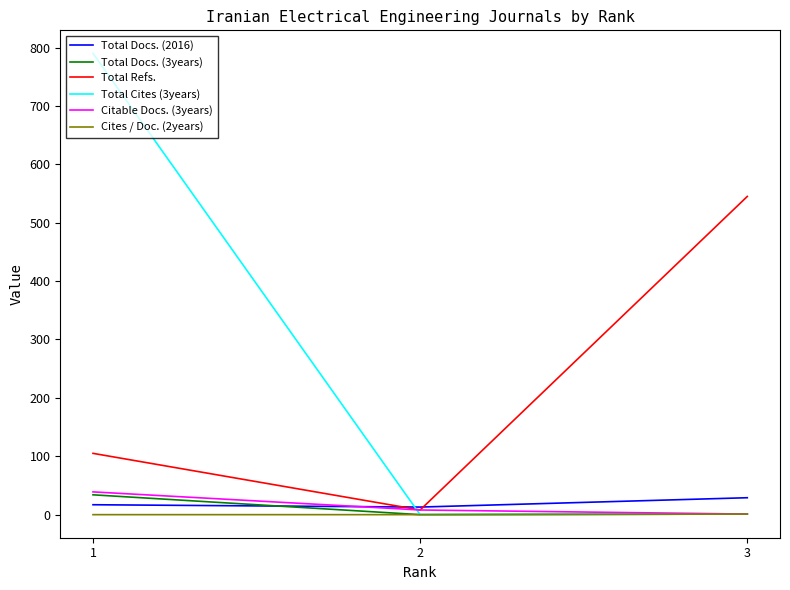

How many values in the Citable Docs. (3years) series are below 8?

1